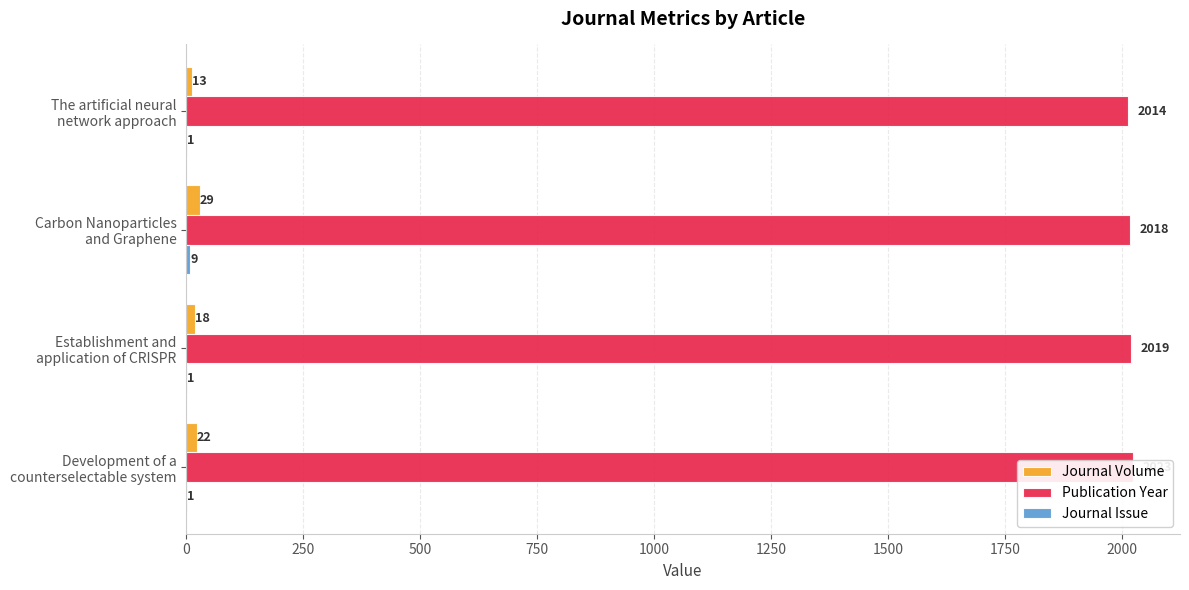

At how many categories does at least one series exceed 1857?

4